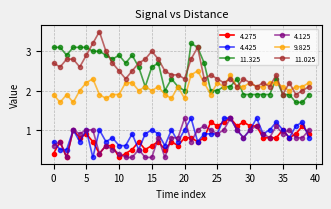

What is the maximum value shown in the chart?

3.5